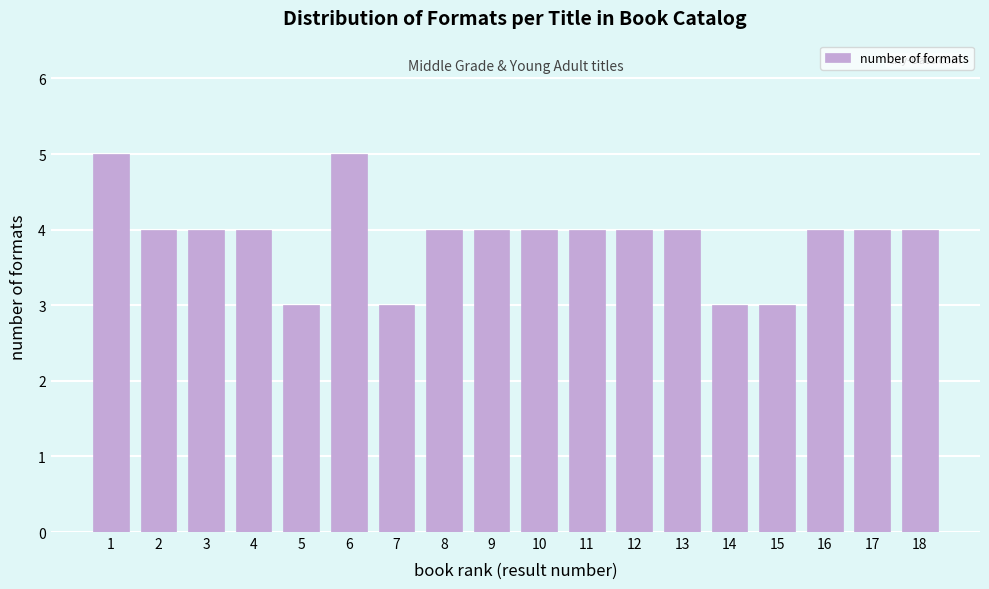

Reading right to left, list all the values displayed in this chart.

4	4	4	3	3	4	4	4	4	4	4	3	5	3	4	4	4	5